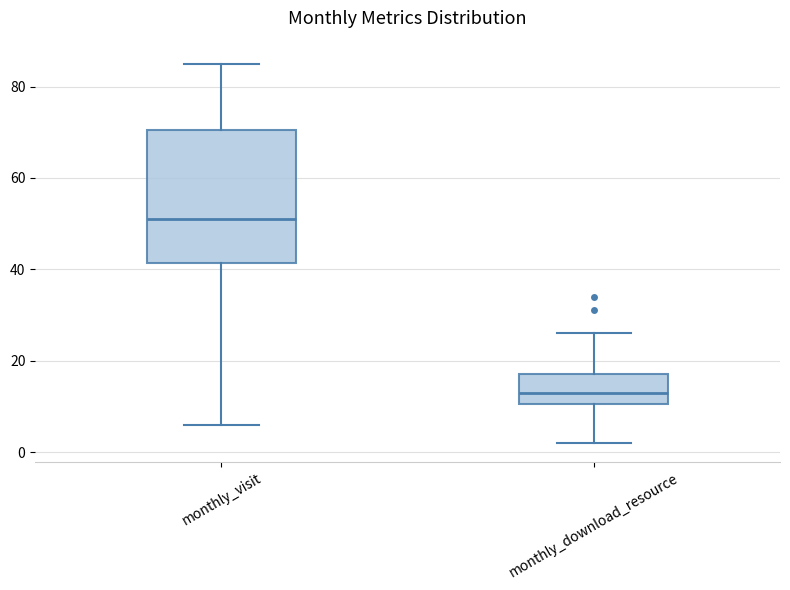

Reading left to right, transcribe this box plot: for each box, give where its median line is, the range the box spans, and where its two whiskers end, as read against the y-axis. The values are not printed on the chart, so give them approximately, as read against the axis.

monthly_visit: median 52, box 42 to 70, whiskers 6 to 86
monthly_download_resource: median 14, box 10 to 18, whiskers 2 to 26